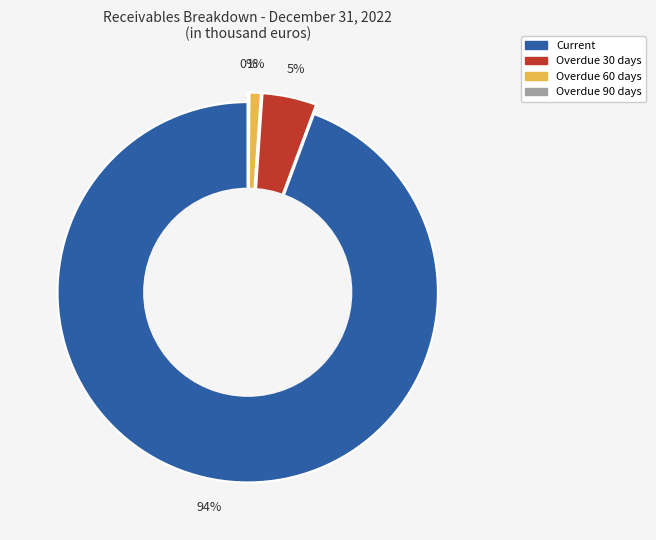

Which slice represents more than half of the pie?

Current